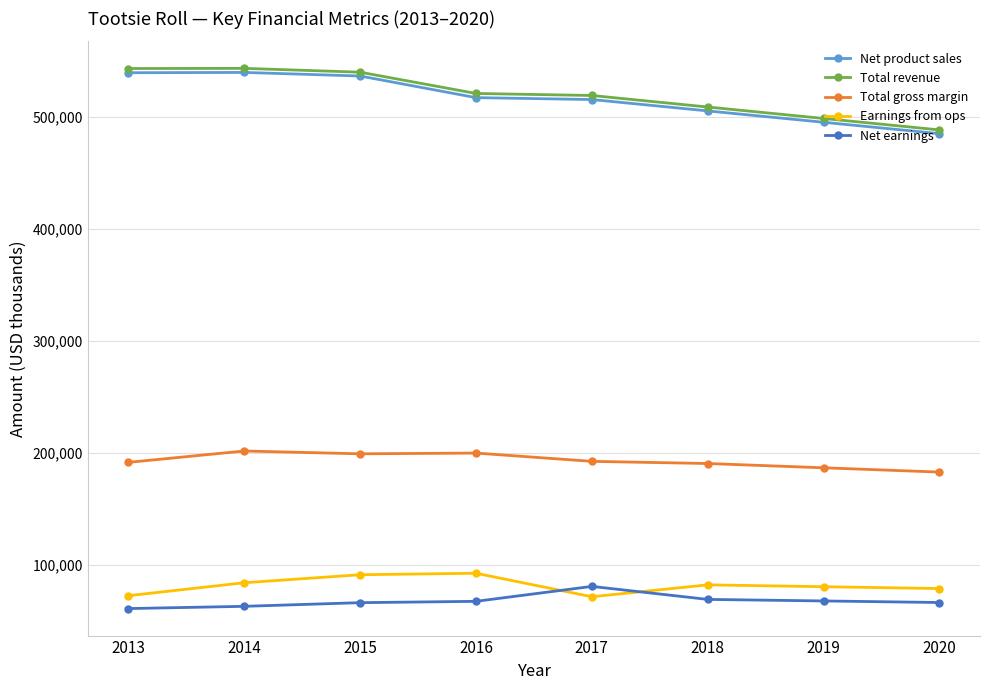

How many values in the Total gross margin series are below 192393?

4